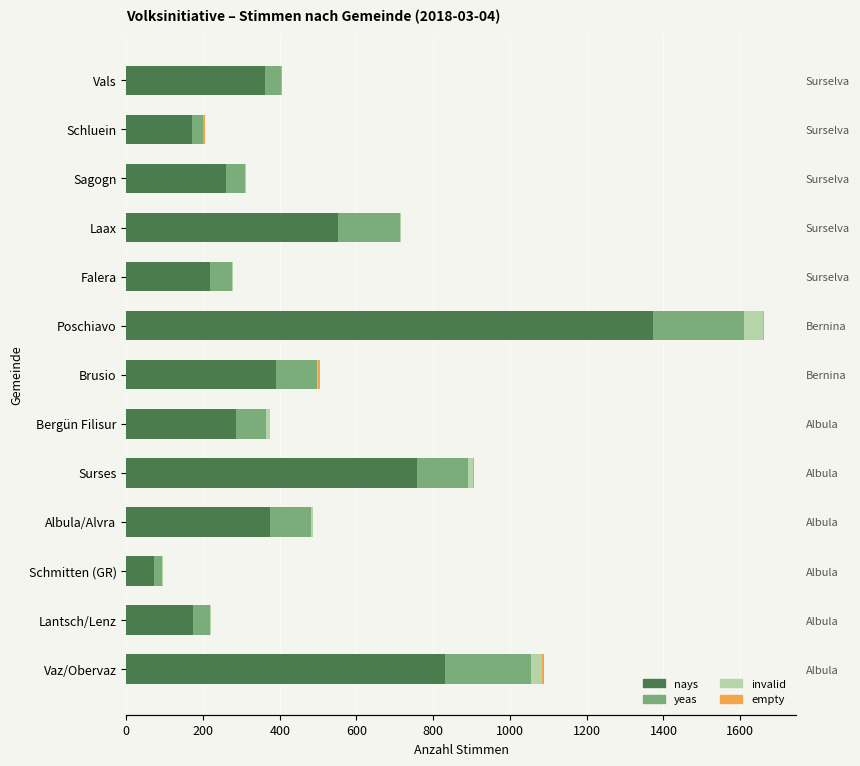

Does the chart contain any negative values?

No